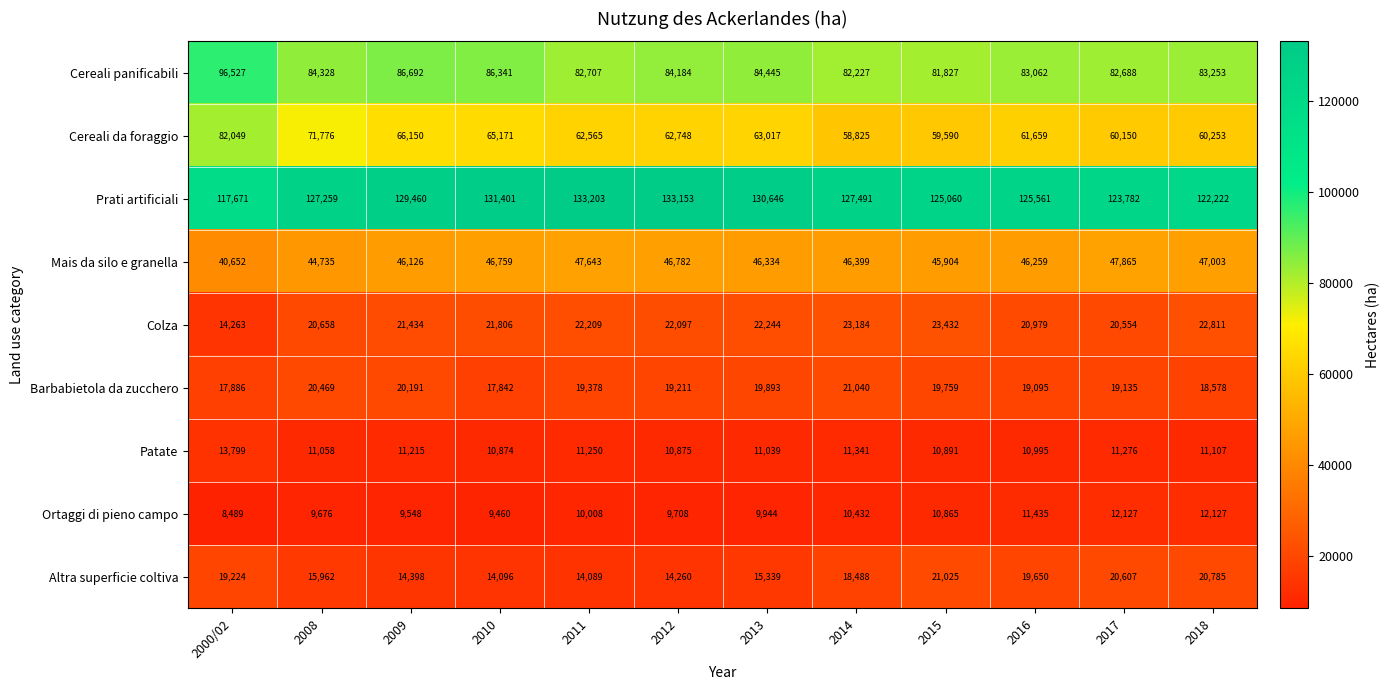

What is the maximum value shown in the chart?

133203